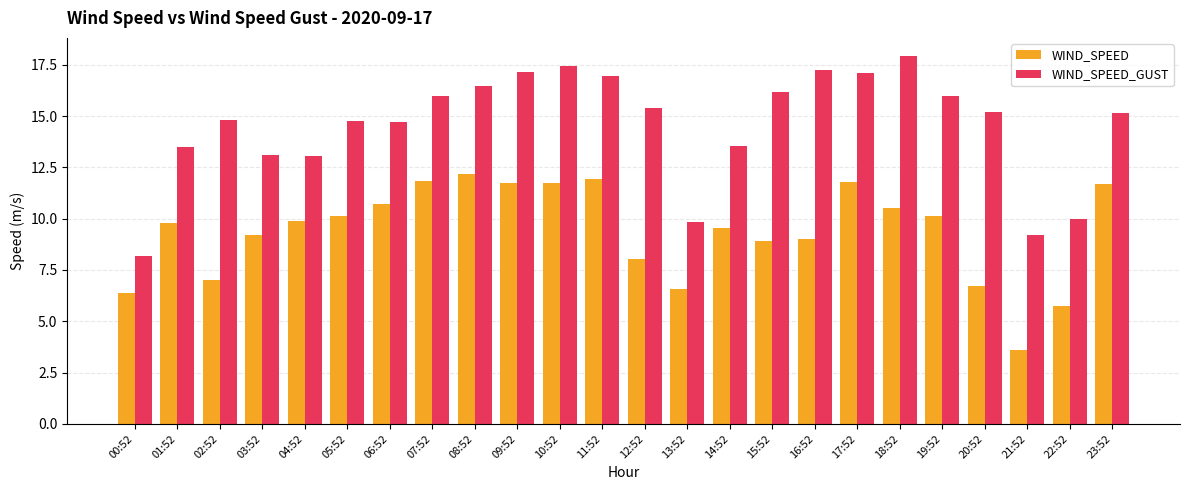

What is the sum of all WIND_SPEED values?

224.8